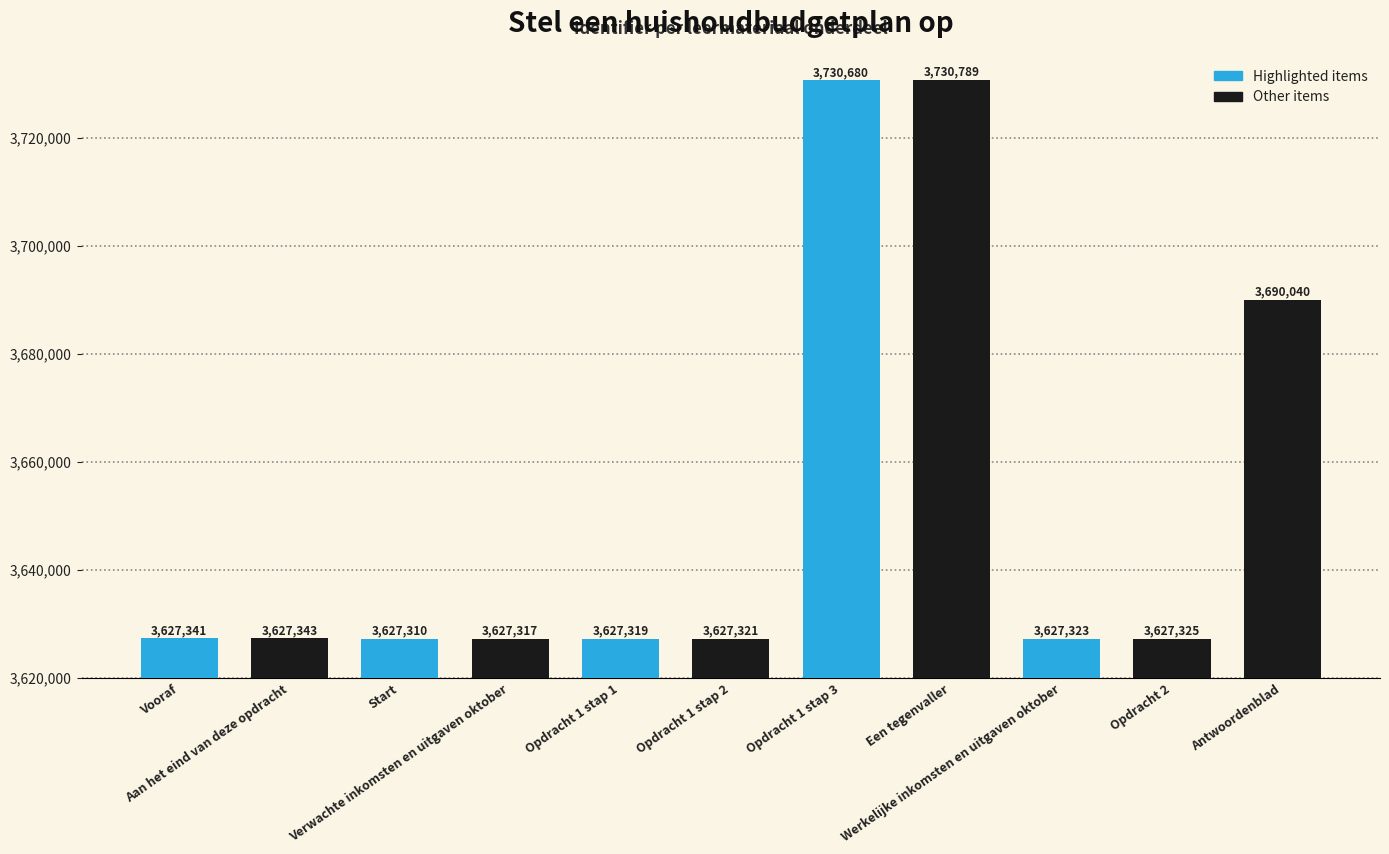

True or false: the data shows 3627323 at Werkelijke inkomsten en uitgaven oktober.

True